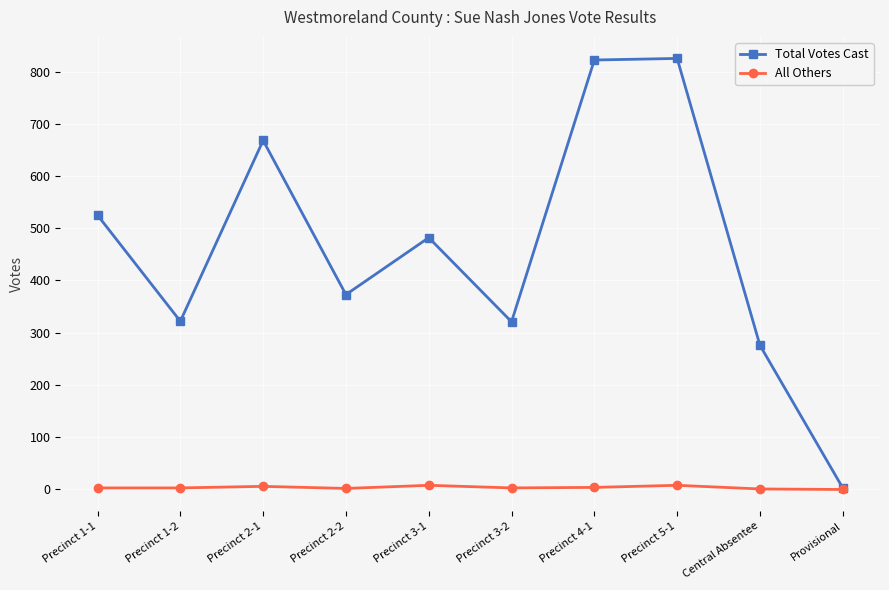

In All Others, how many points are higher than both neighbors (excluding endpoints)?

3